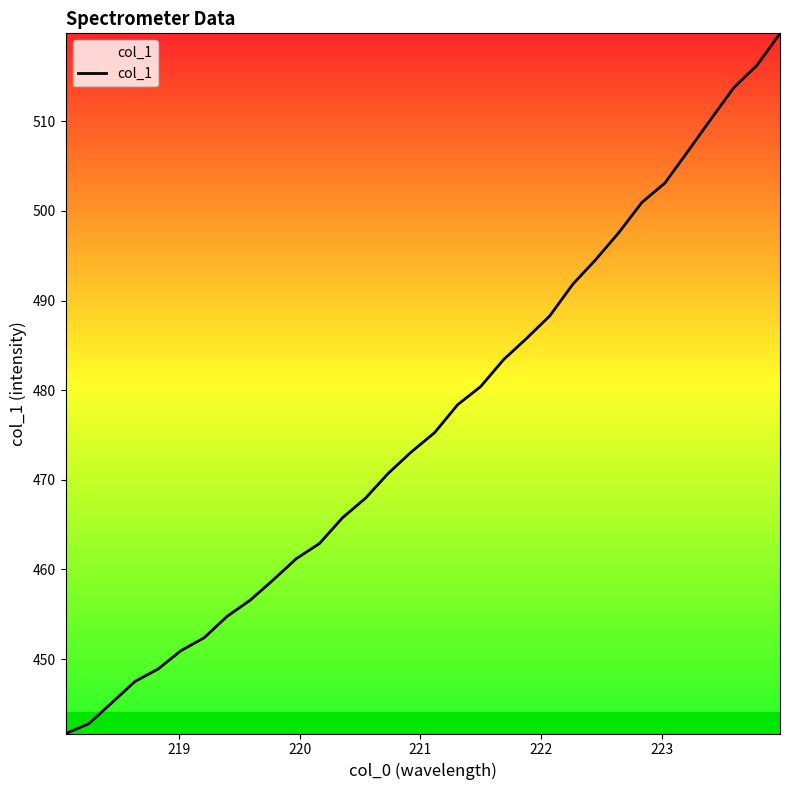

What is the greatest value displayed?

519.8